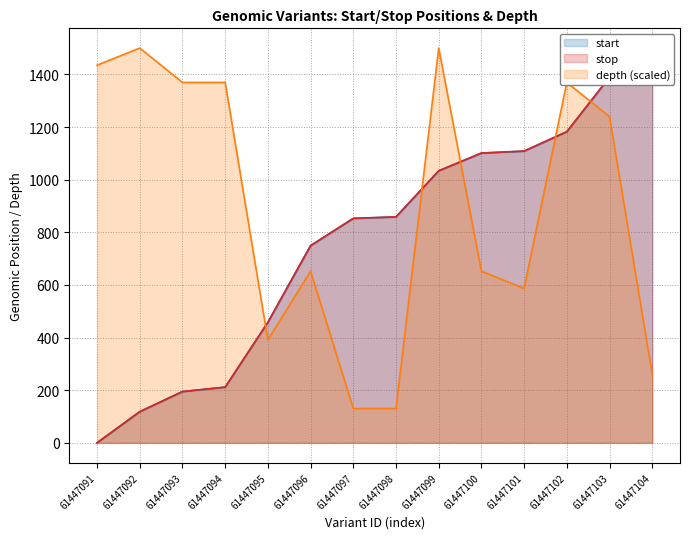

True or false: depth has more than 0 points higher than both neighbors.

True